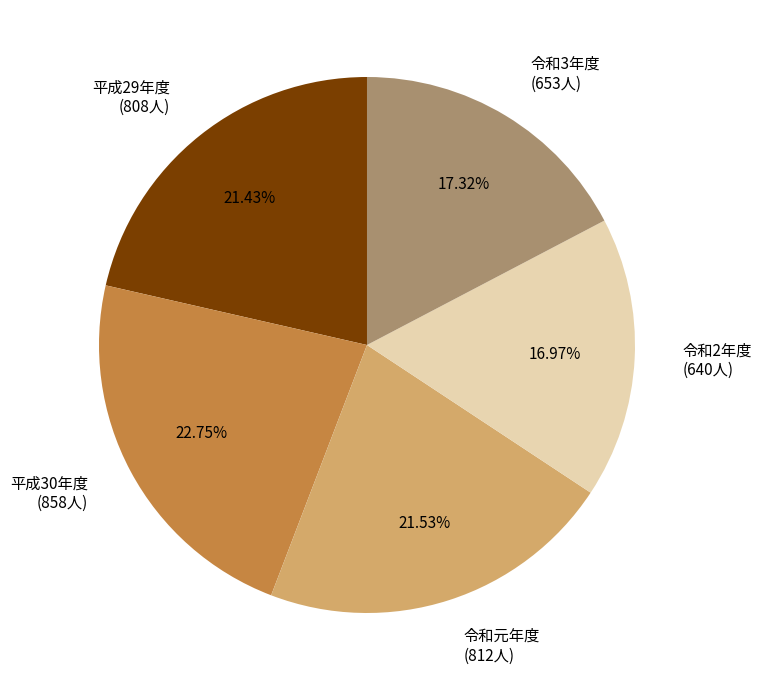

What is the ratio of the value at 平成29年度 to the value at 令和2年度?

1.3